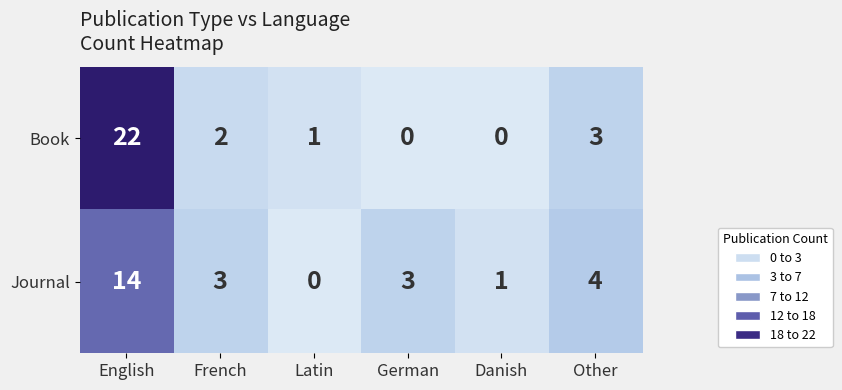

Reading left to right, extract all data points from this chart.

Book: 22	2	1	0	0	3
Journal: 14	3	0	3	1	4